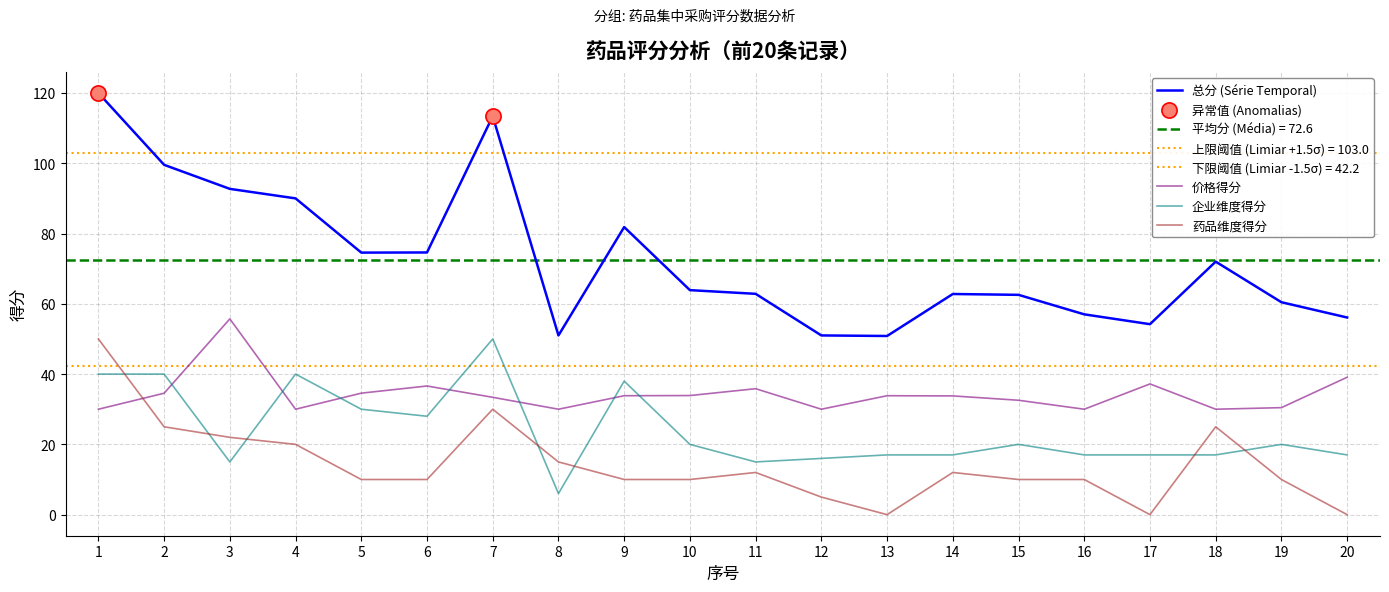

What is the total value across all series at 20?

112.2